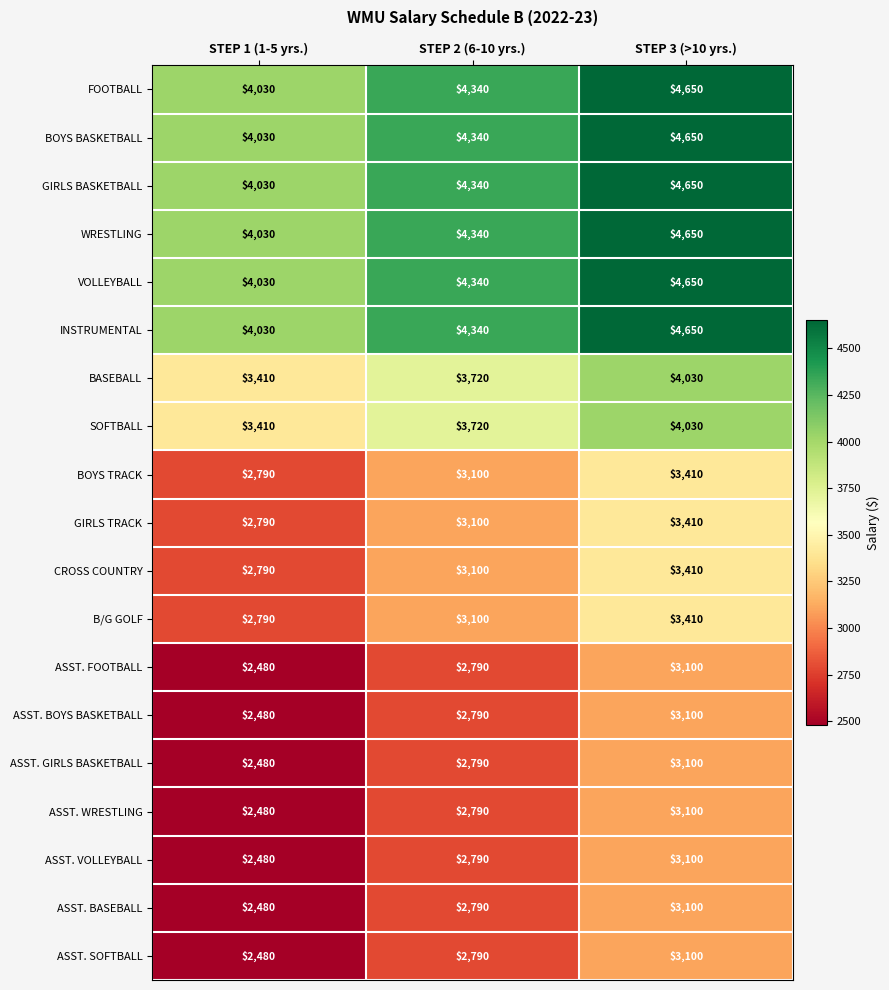

At how many categories does at least one series exceed 3370?

3